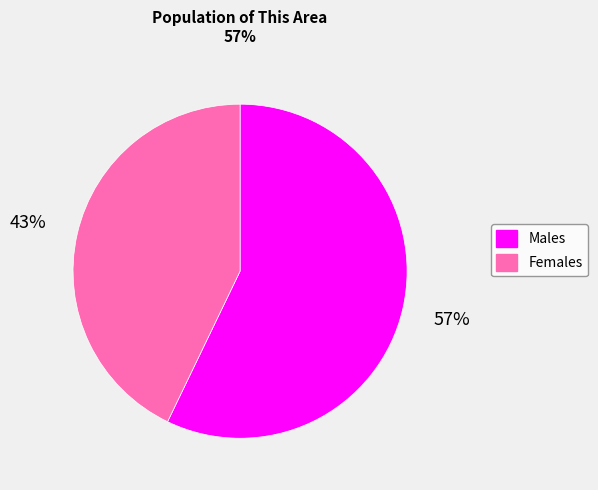

To the nearest percent, what is the average slice percentage?

50%